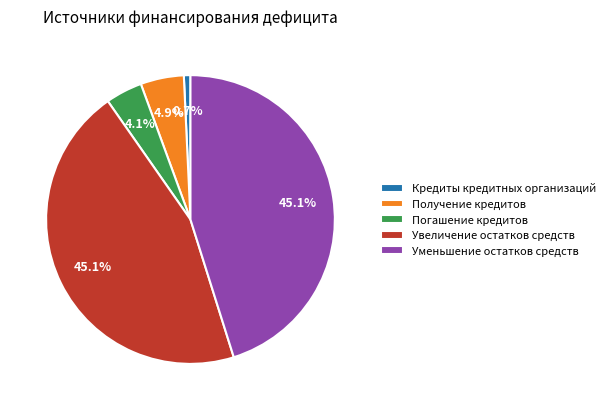

To the nearest percent, what is the difference between the largest and smallest slice percentages?

44%